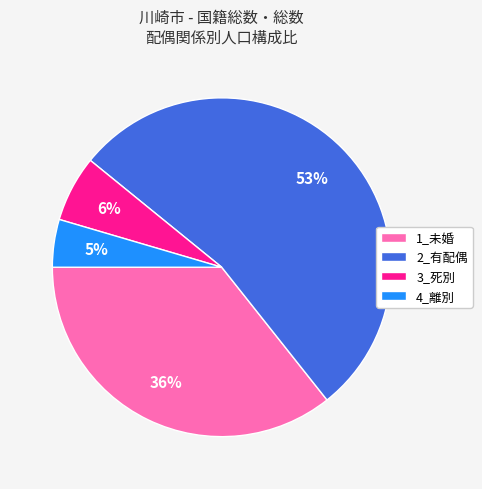

Does 2_有配偶 account for over 50% of the chart?

Yes